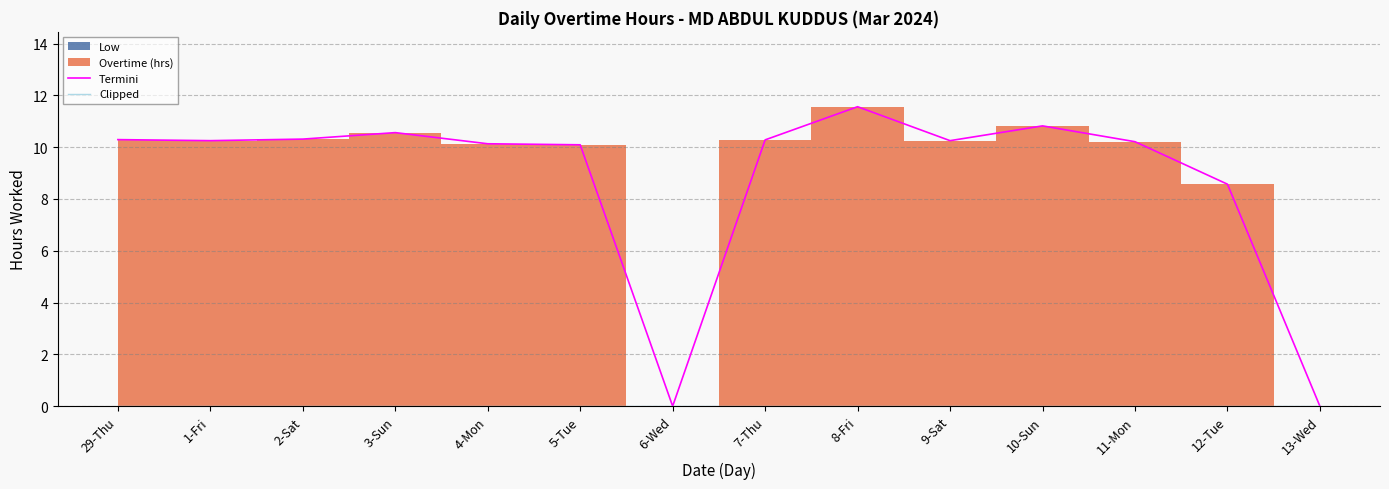

Which category has the highest value in the Termini series?

8-Fri